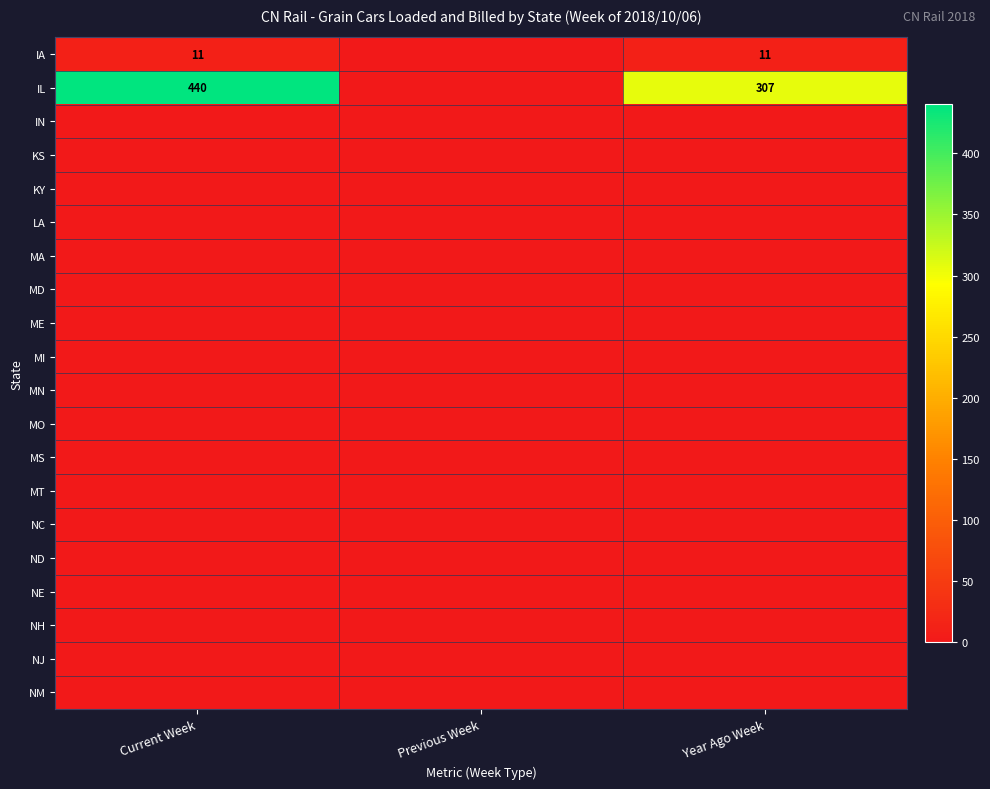

The IL series shows 533 at Year Ago Week. True or false?

False